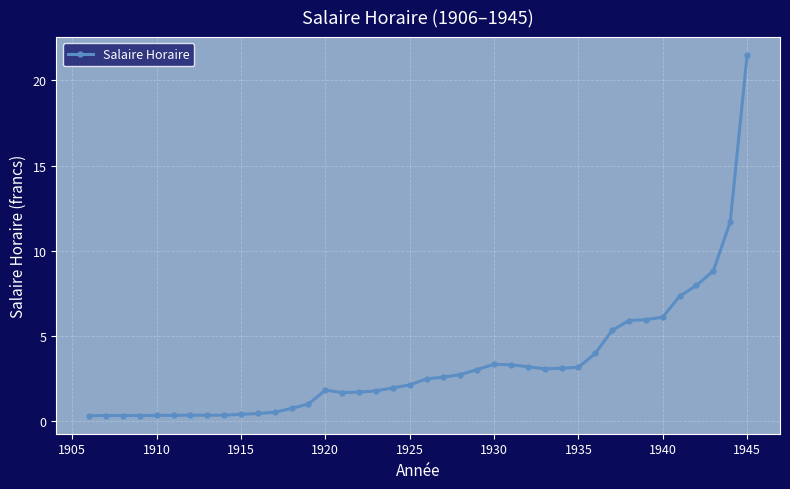

What is the sum of all values?

131.5